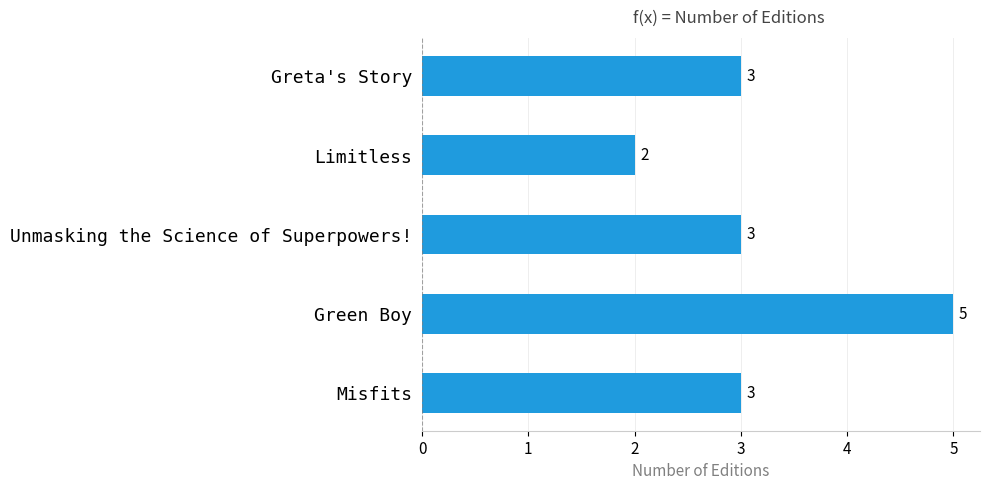

How many distinct data groups are displayed?

1